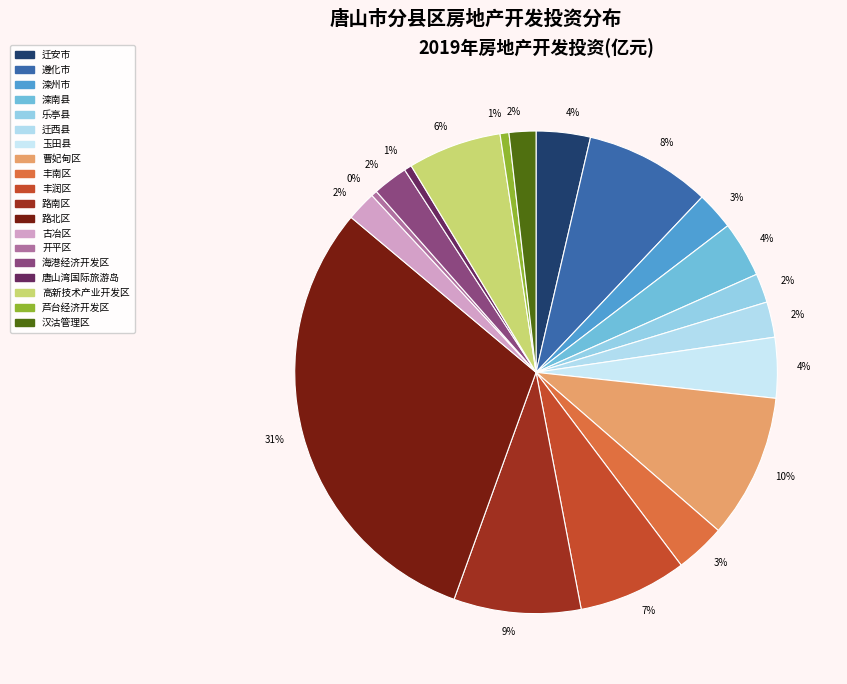

What percentage is the 高新技术产业开发区 slice, to the nearest percent?

6%